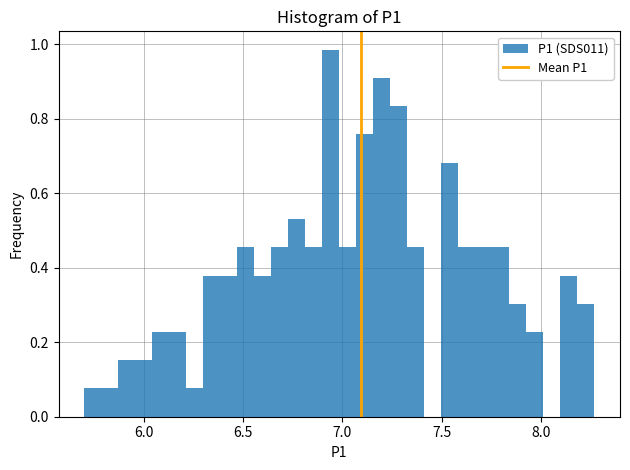

Around what value on the x-axis is the tallest bar? Give the approximate position of its centre, as read against the axis.

6.95